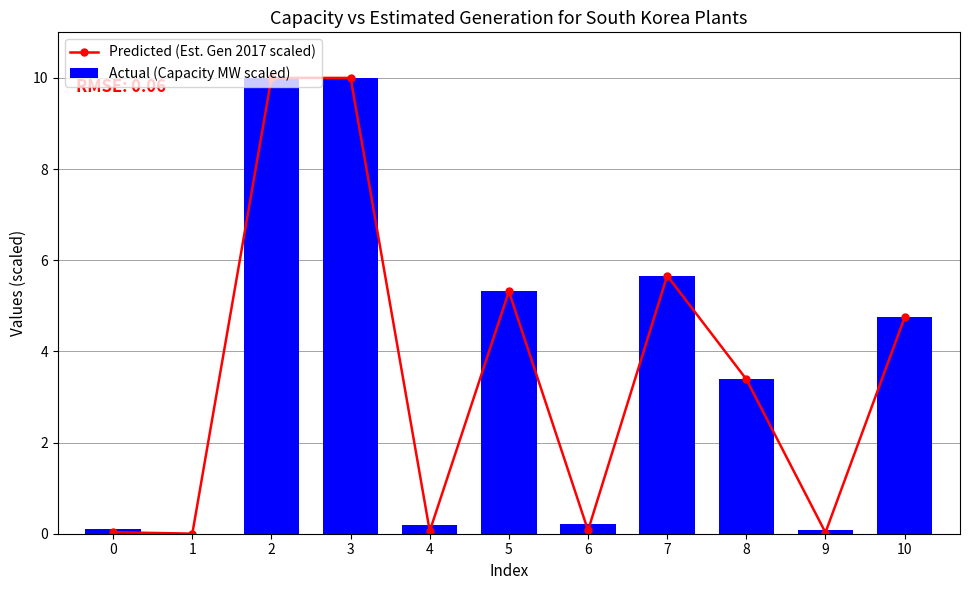

The value of Actual (Capacity MW scaled) at 9 is 0.1. True or false?

True